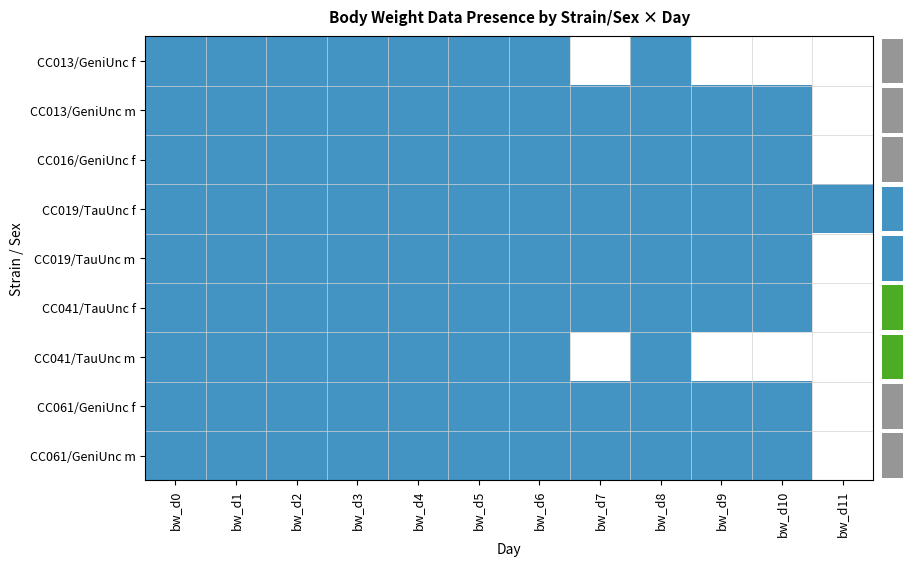

What is the spread (max minus min) of values at bw_d9?

1